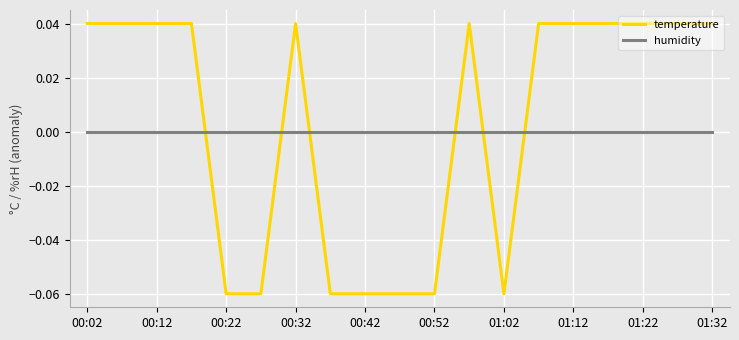

True or false: temperature and humidity intersect in this chart.

True